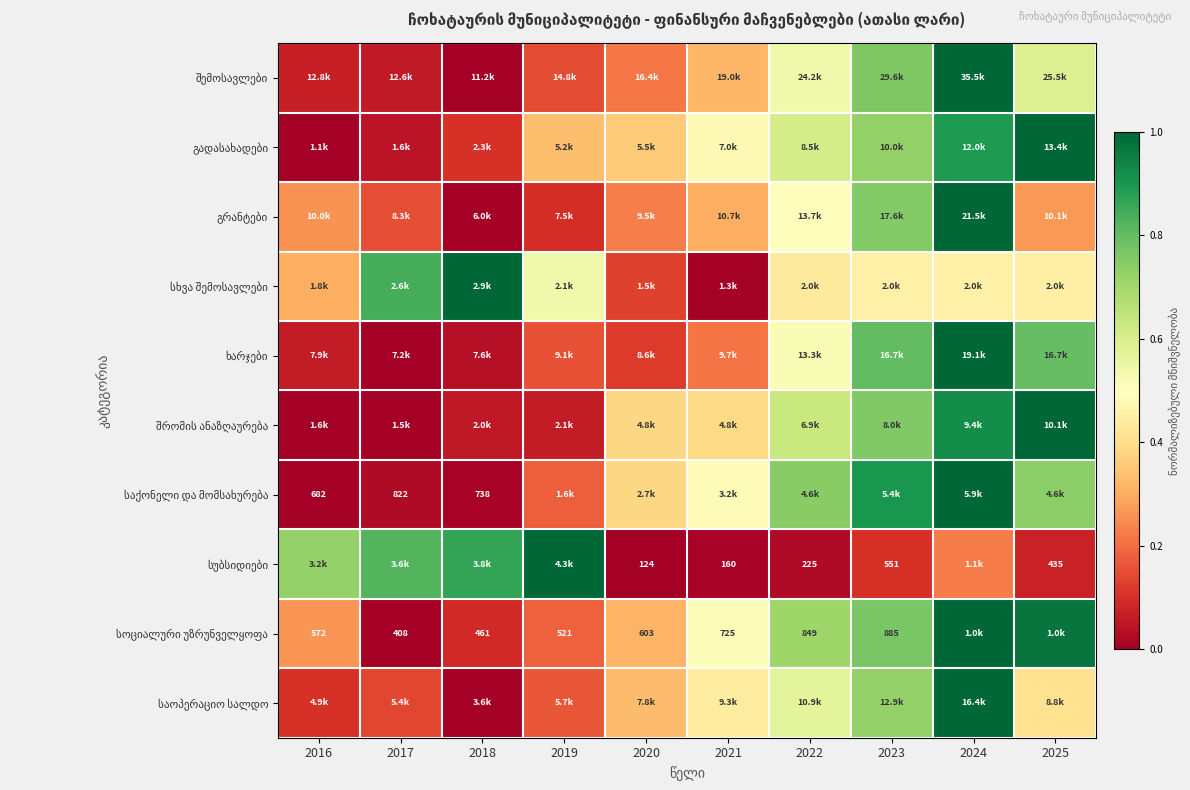

The შემოსავლები series shows 0.2 at 2019. True or false?

False